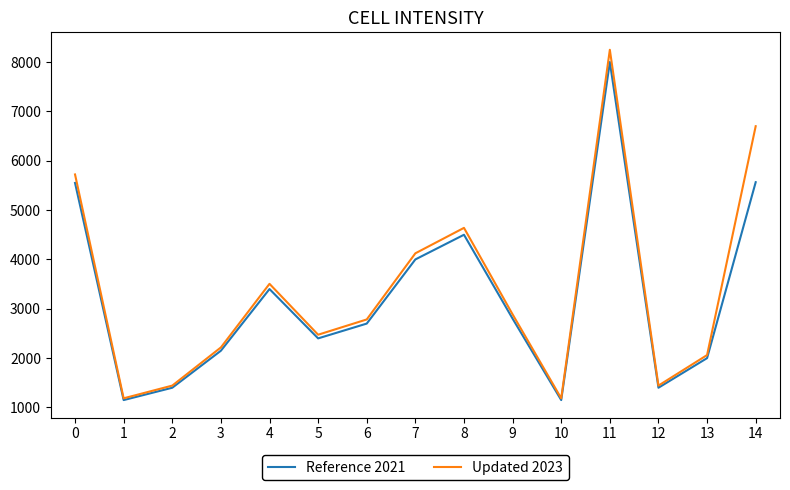

Is the value of Reference 2021 at 0 greater than the value of Updated 2023 at 8?

Yes